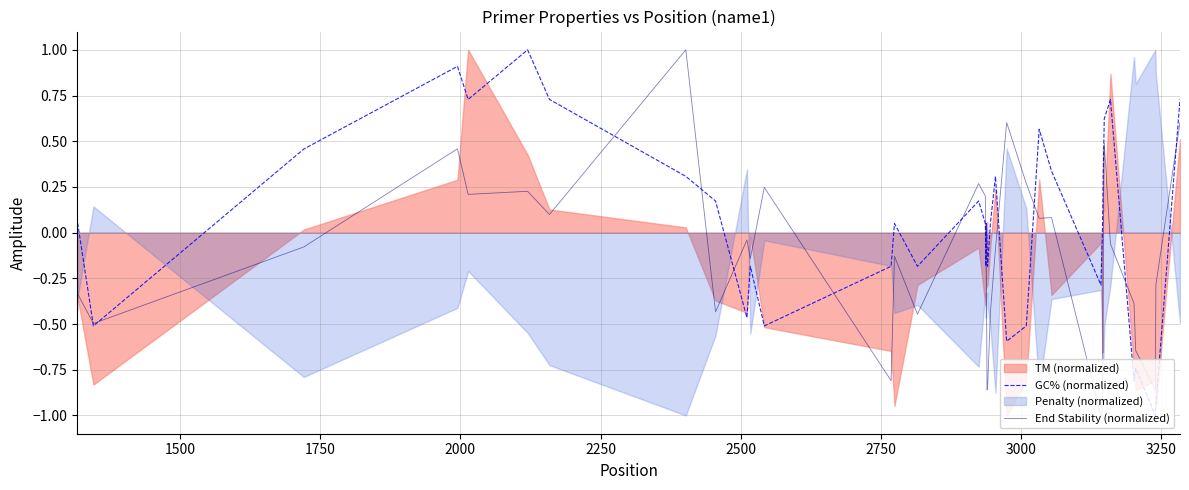

How many intersections are there between End Stability (normalized) and GC% (normalized)?

13